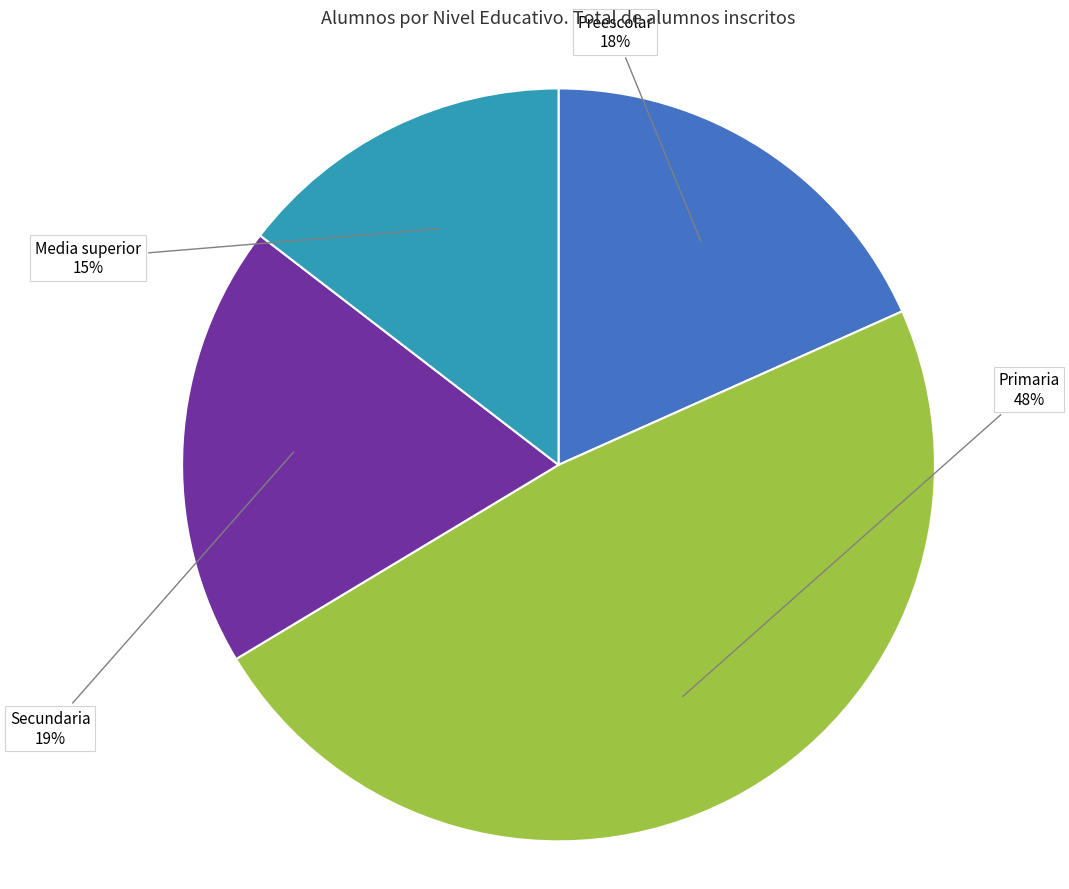

What is the largest slice in the pie chart?

Primaria